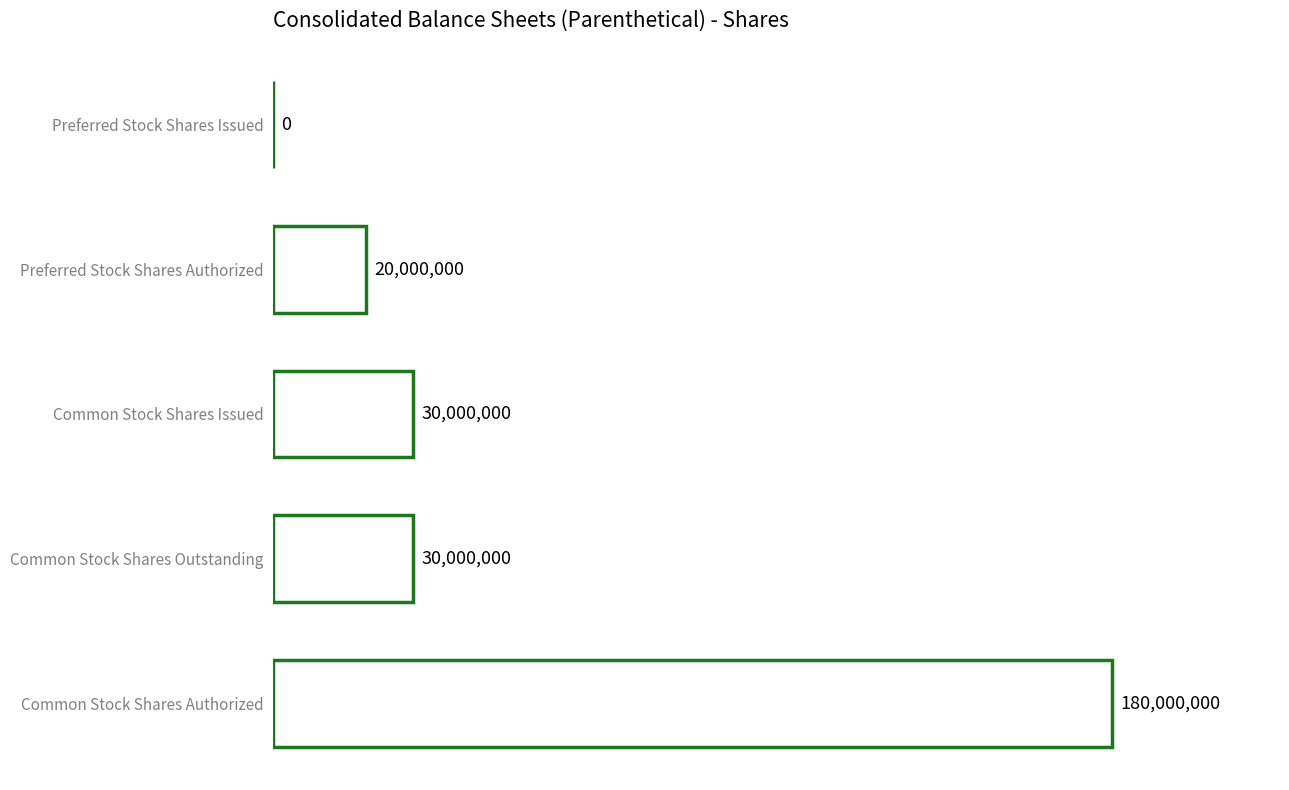

What is the average value?

52000000